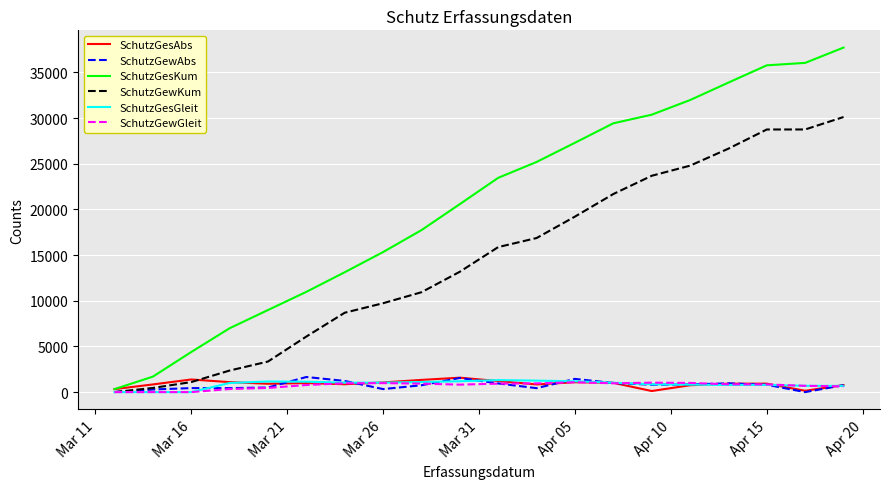

Which series has the largest total across all categories?

SchutzGesKum